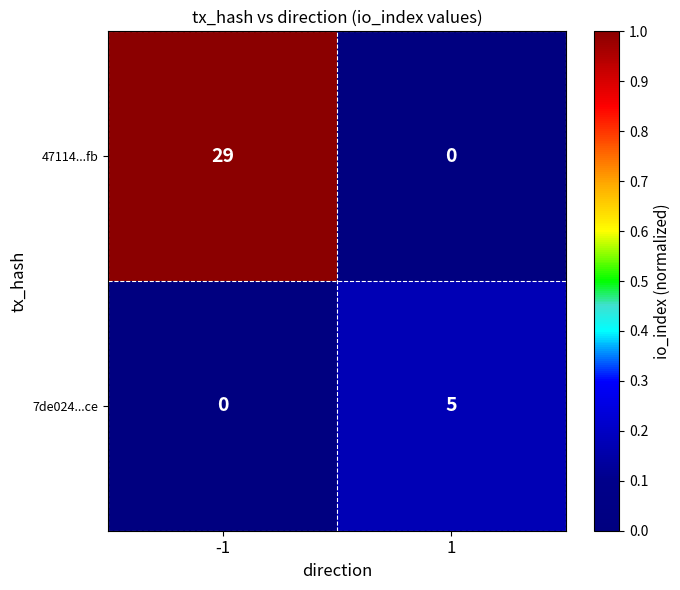

What is the sum of the 47114...fb values at -1 and 1?

29